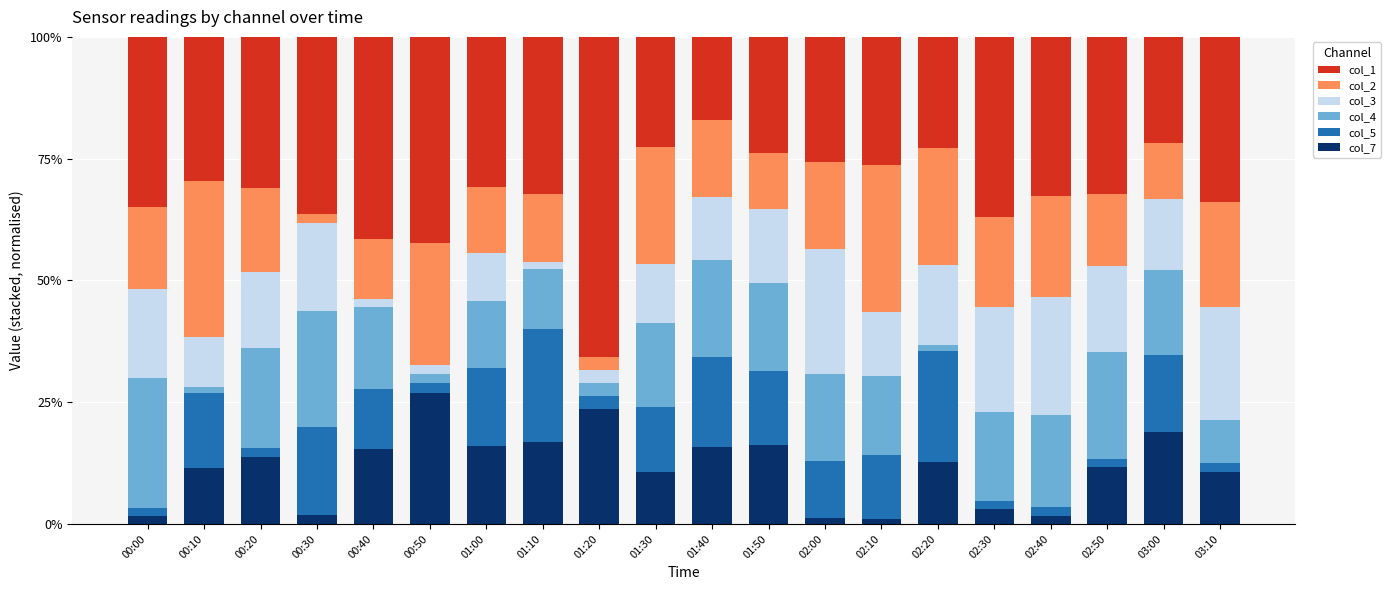

What is the highest value of the col_7 series?

26.9